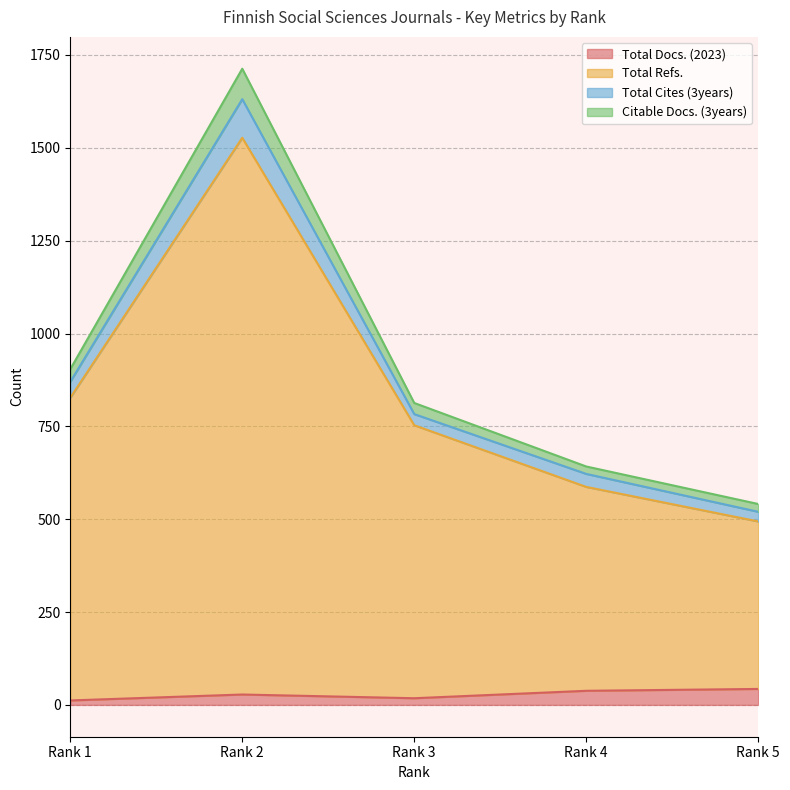

At which label does Total Docs. (2023) reach its minimum?

Rank 1